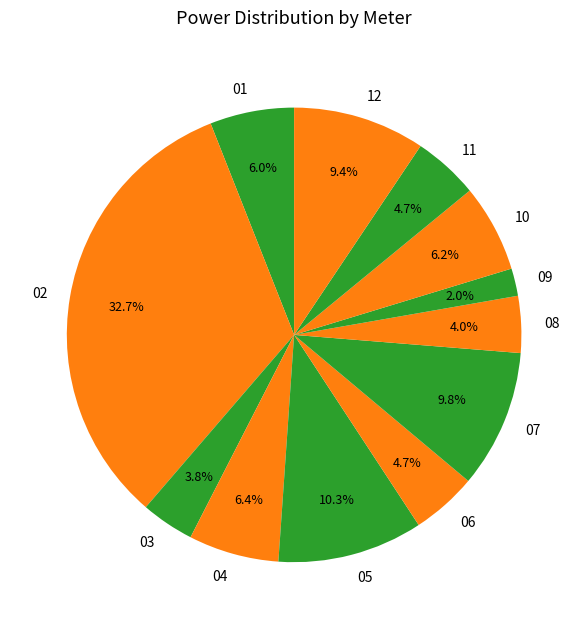

Approximately how many times larger is the value at 12 compared to 04?

1.5